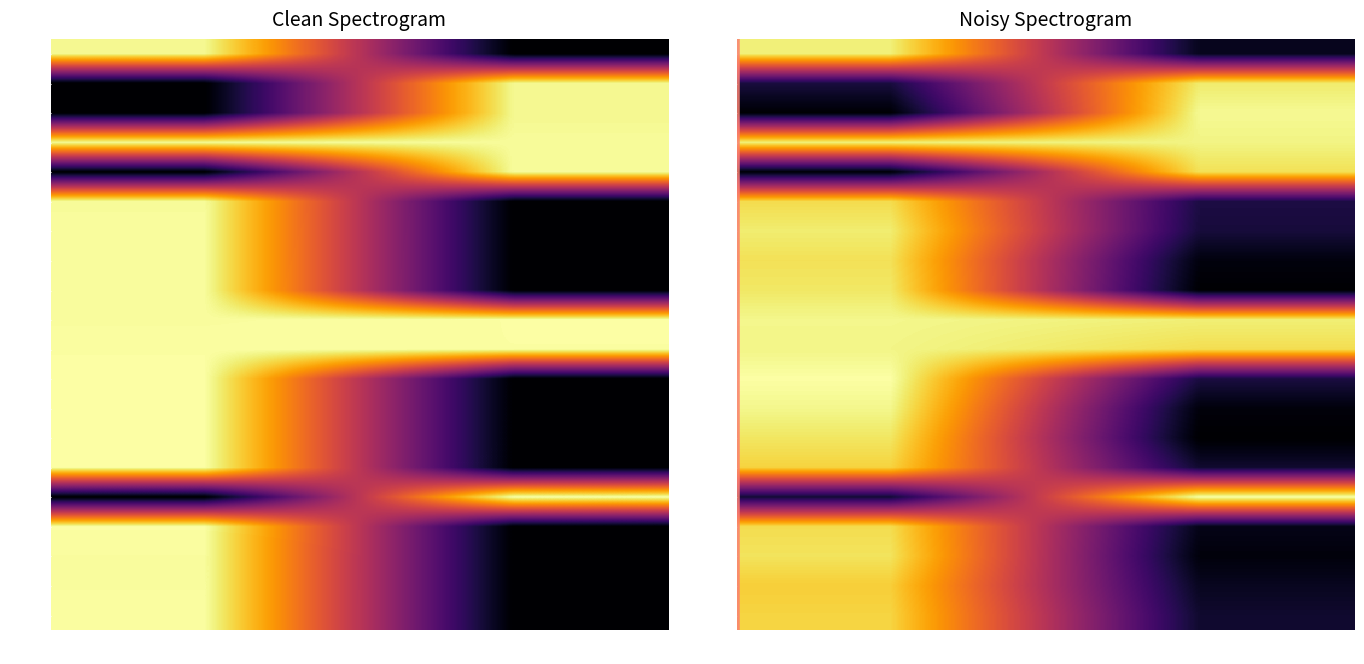

How many data points in 00028 are above 33?

1